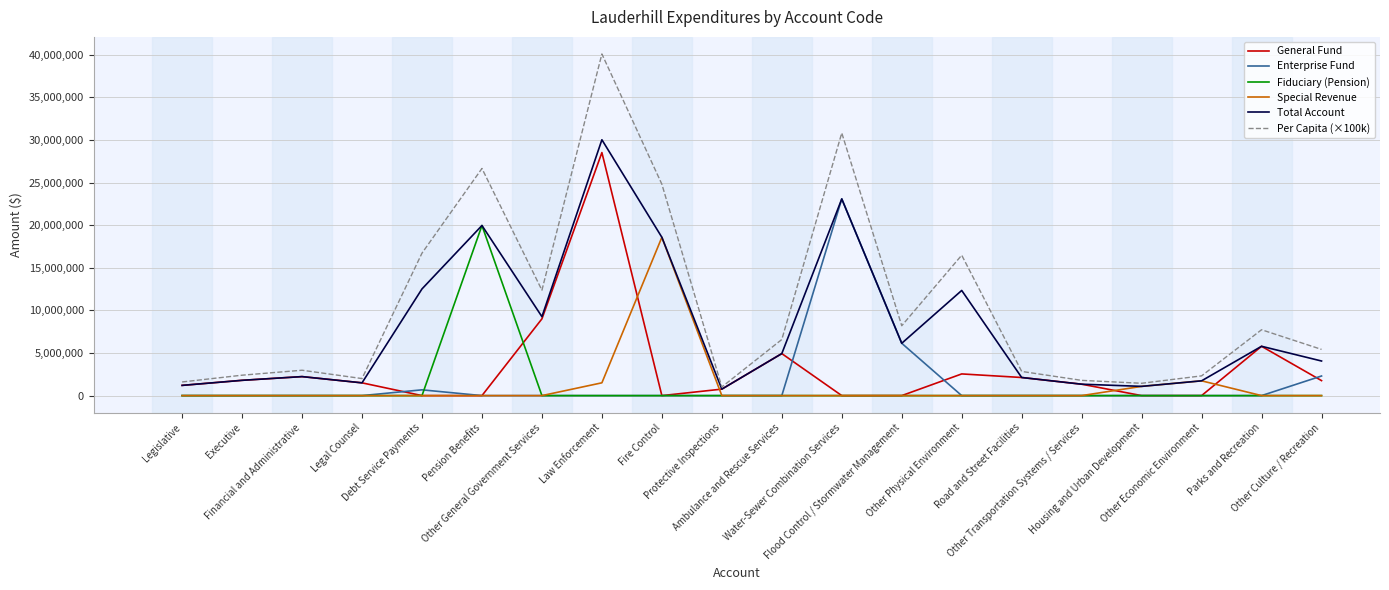

Which series has the widest spread of values?

Per Capita (×100k)